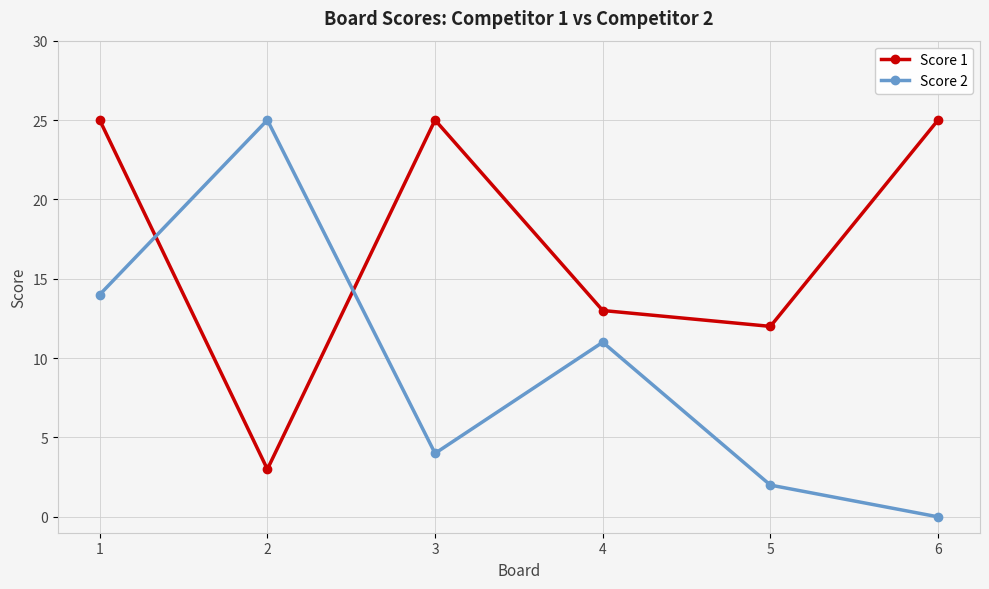

Rank the series by their average value, from highest to lowest.

Score 1, Score 2